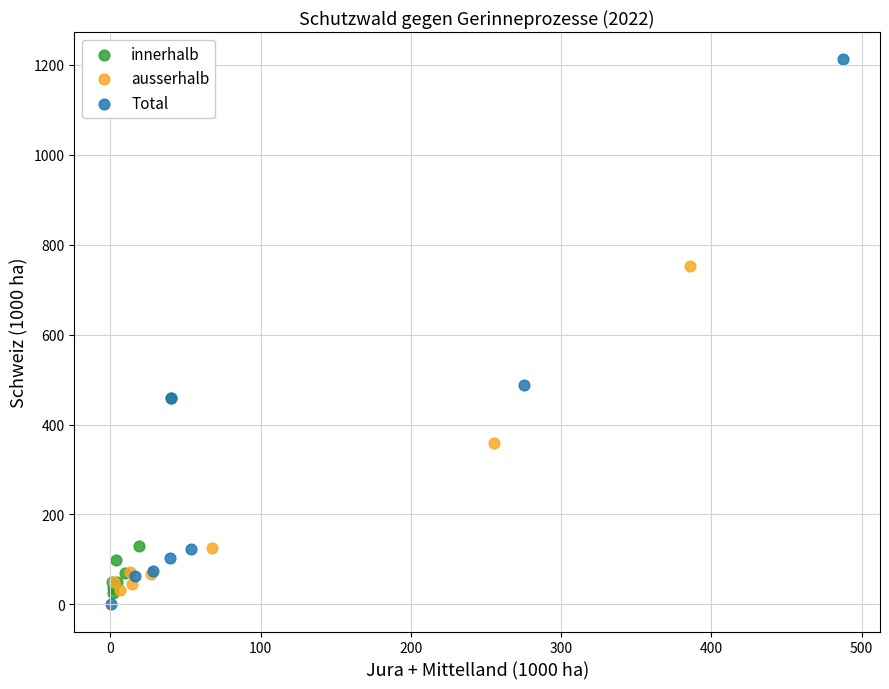

What are all the series names shown in the legend?

innerhalb, ausserhalb, Total